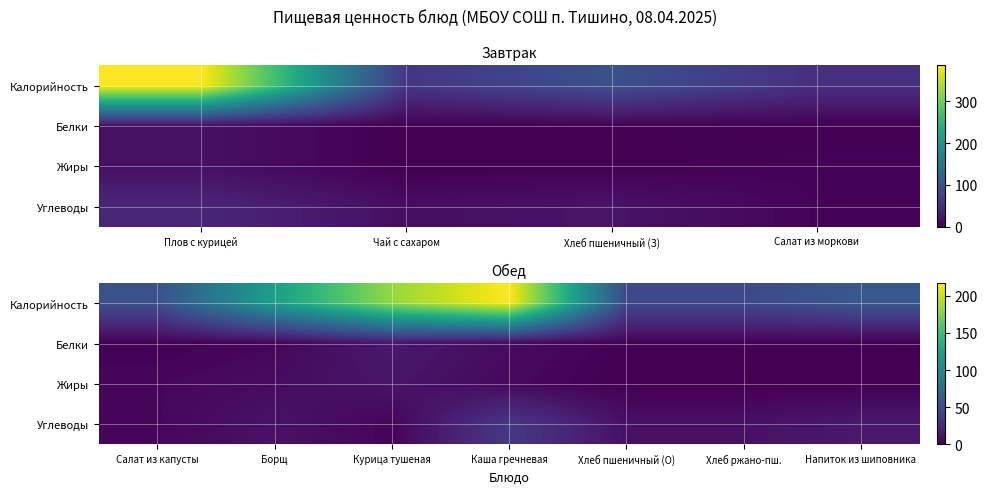

Is the value of Жиры at Хлеб пшеничный (О) greater than the value of Углеводы at Хлеб пшеничный (О)?

No